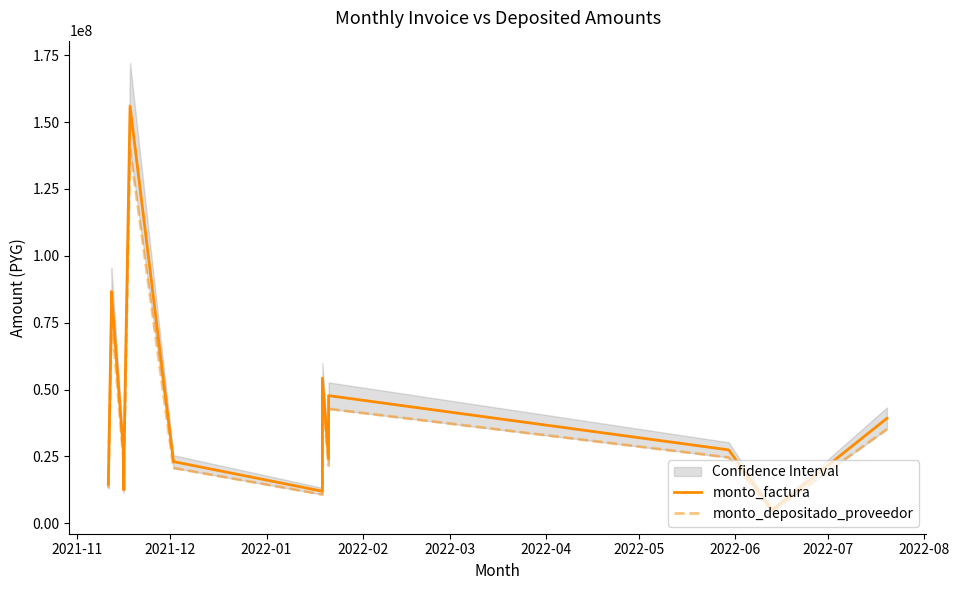

True or false: monto_depositado_proveedor and monto_factura cross at least once.

False